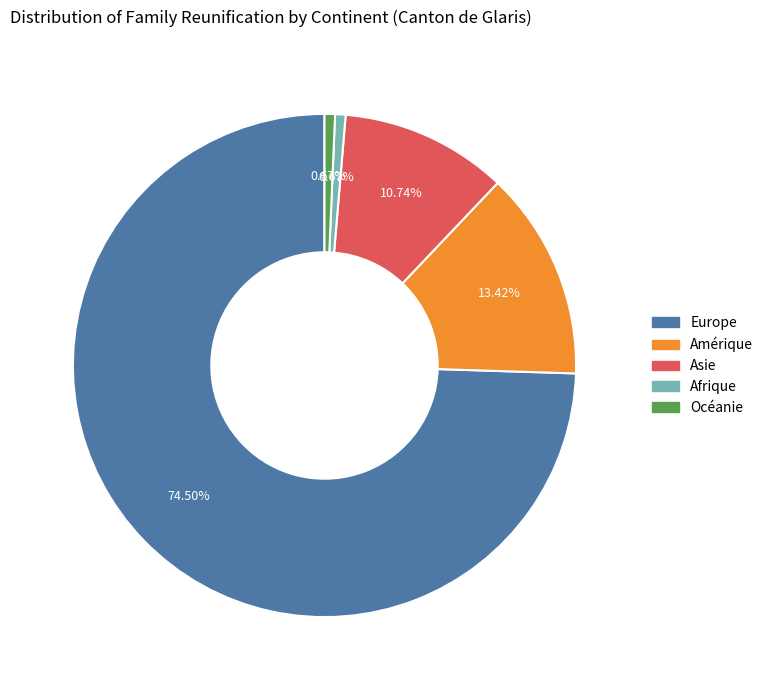

The Afrique slice represents 11% of the pie. True or false?

False